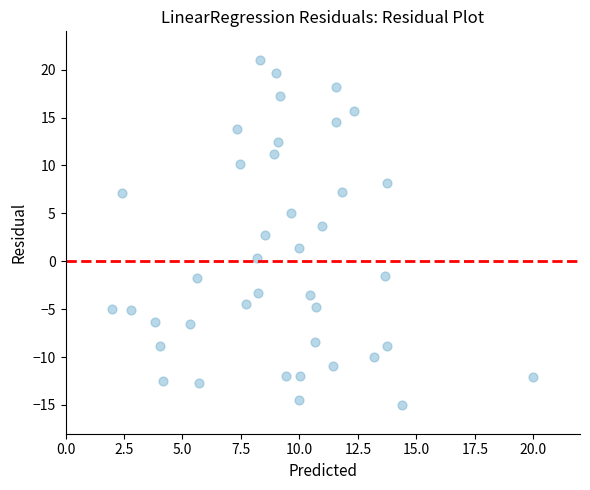

What is the range of Y values (max minus min)?

36.0